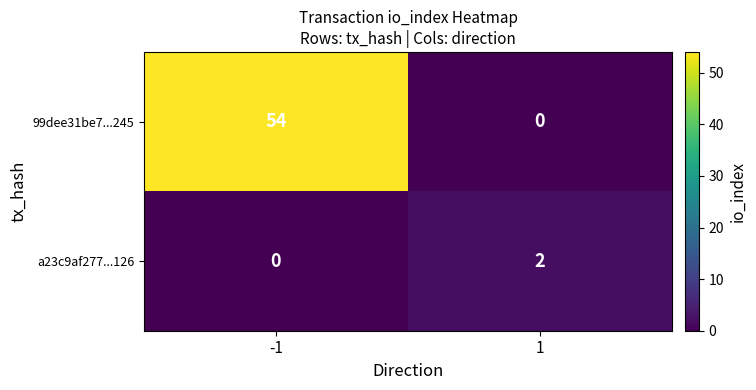

Which series changed the most between -1 and 1?

99dee31be7...245